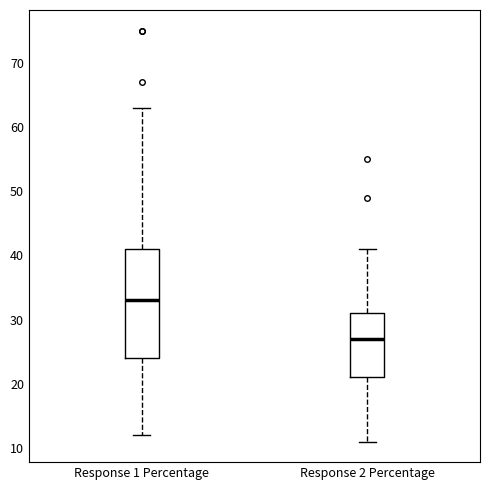

Reading left to right, read every box against the y-axis: the position of its median line, the range the box covers, and the ends of its whiskers. The values are not printed on the chart, so give them approximately, as read against the axis.

Response 1 Percentage: median 33, box 24 to 41, whiskers 12 to 63
Response 2 Percentage: median 27, box 21 to 31, whiskers 11 to 41